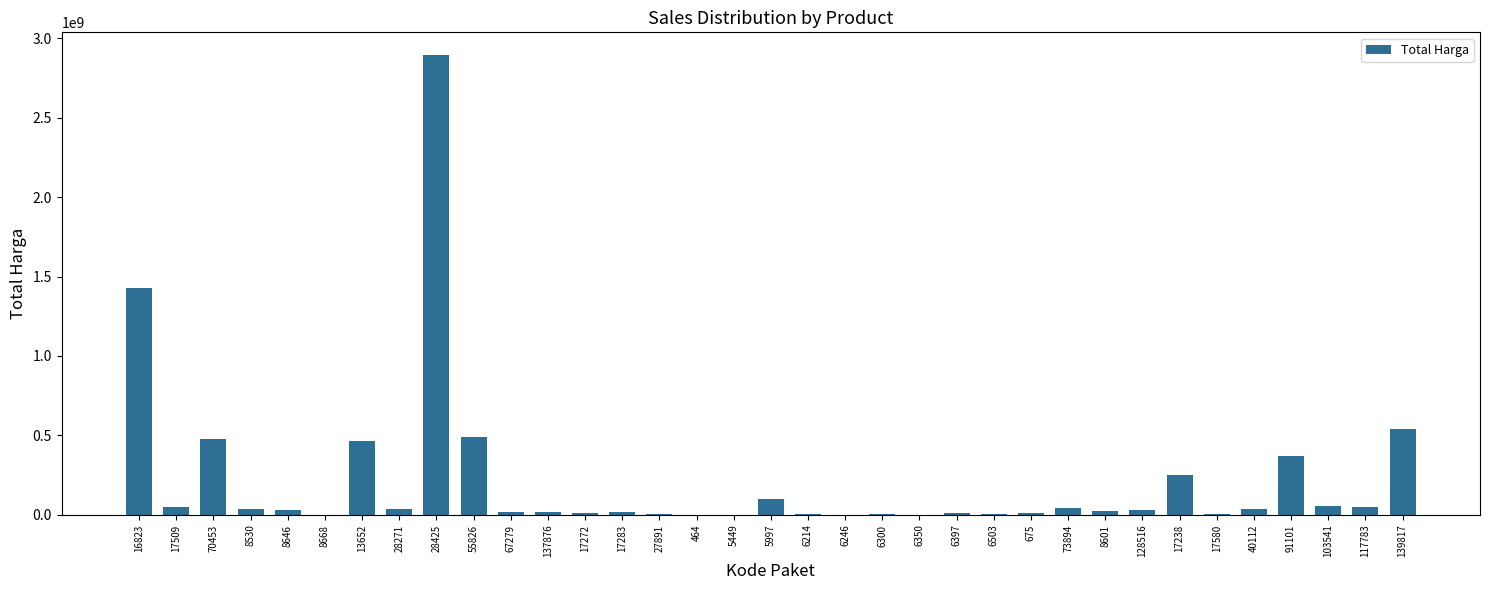

What is the difference between the values at 13652 and 6246?

463737100